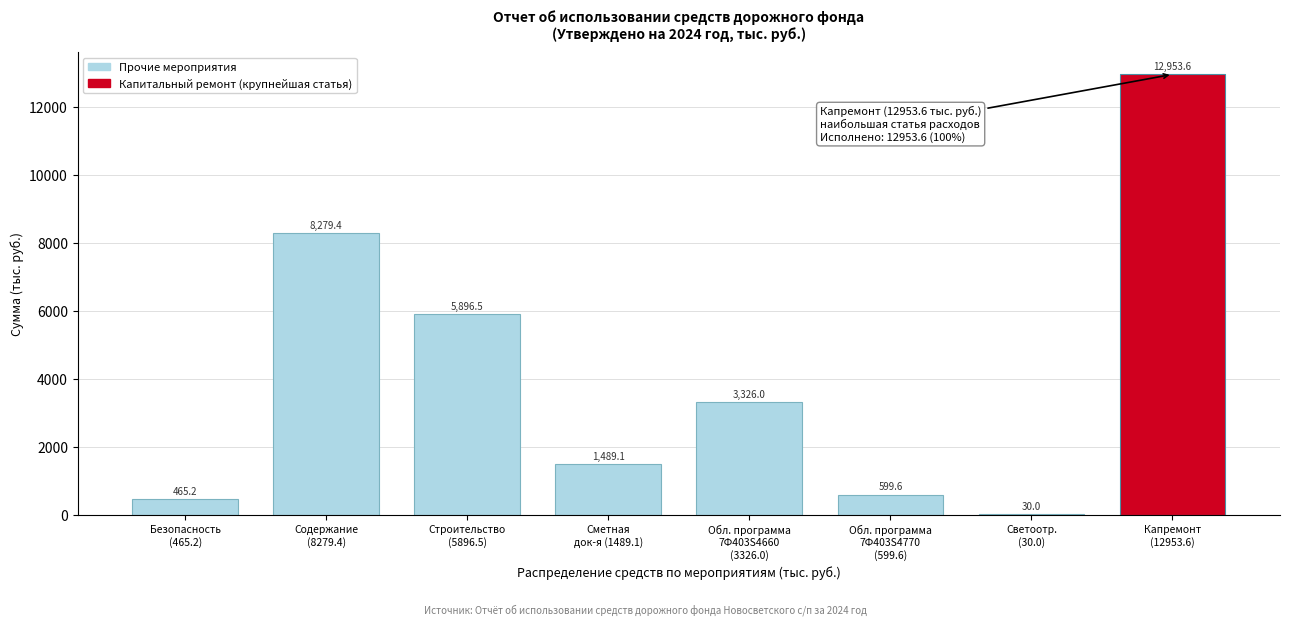

What is the maximum value shown in the chart?

12953.6